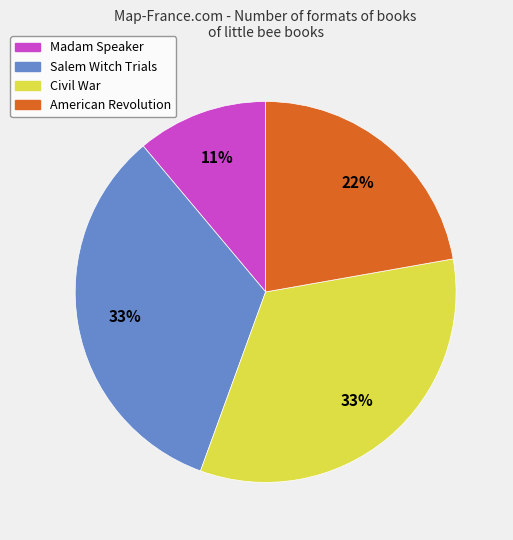

Does any single category account for the majority?

No